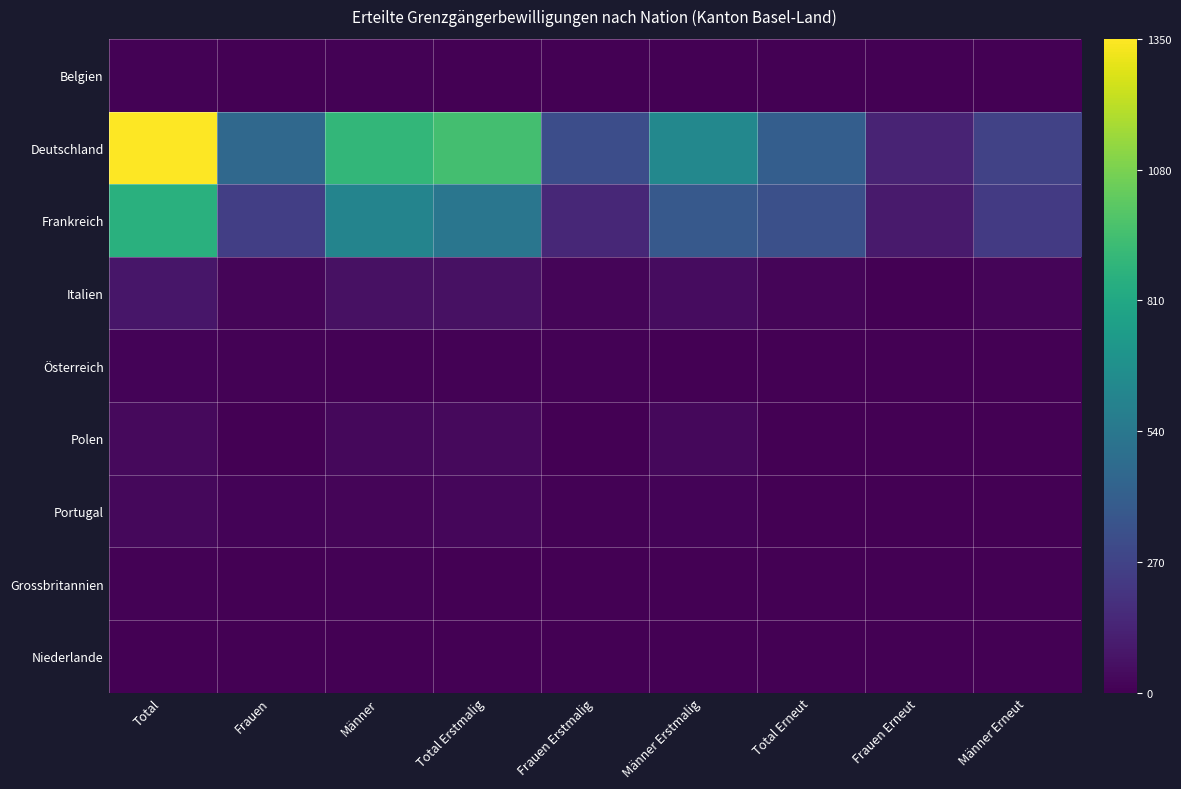

Which series has the largest range (max minus min)?

Deutschland